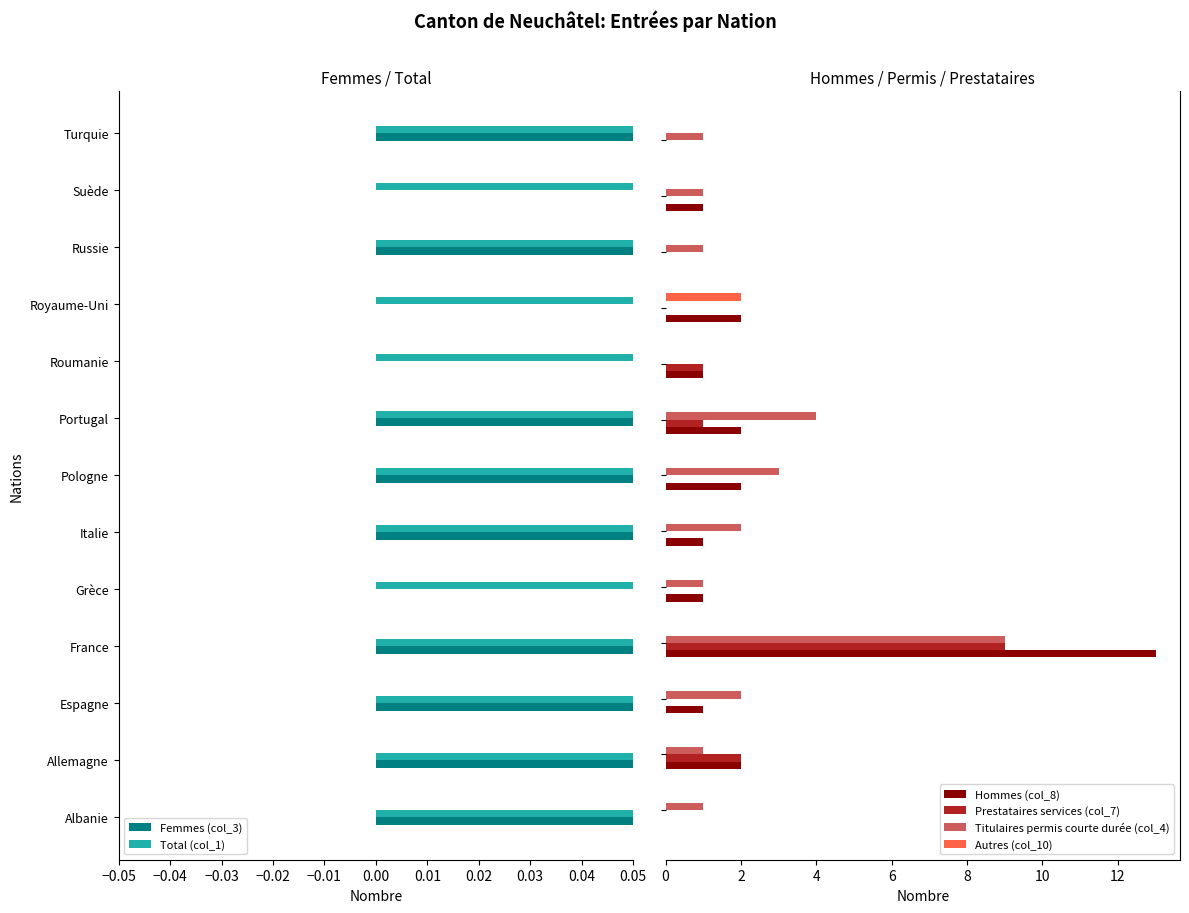

What is the label of the 13th bar from the right?

−0.05